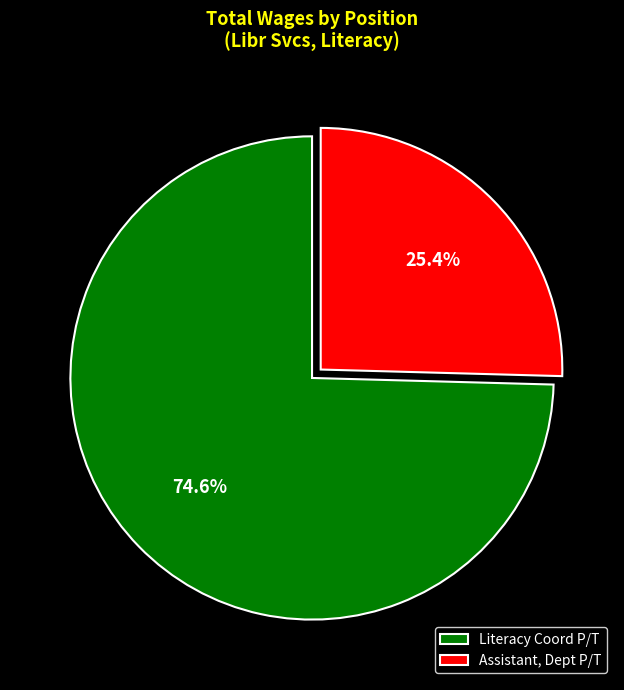

Rank the categories by value from highest to lowest.

Literacy Coord P/T, Assistant, Dept P/T